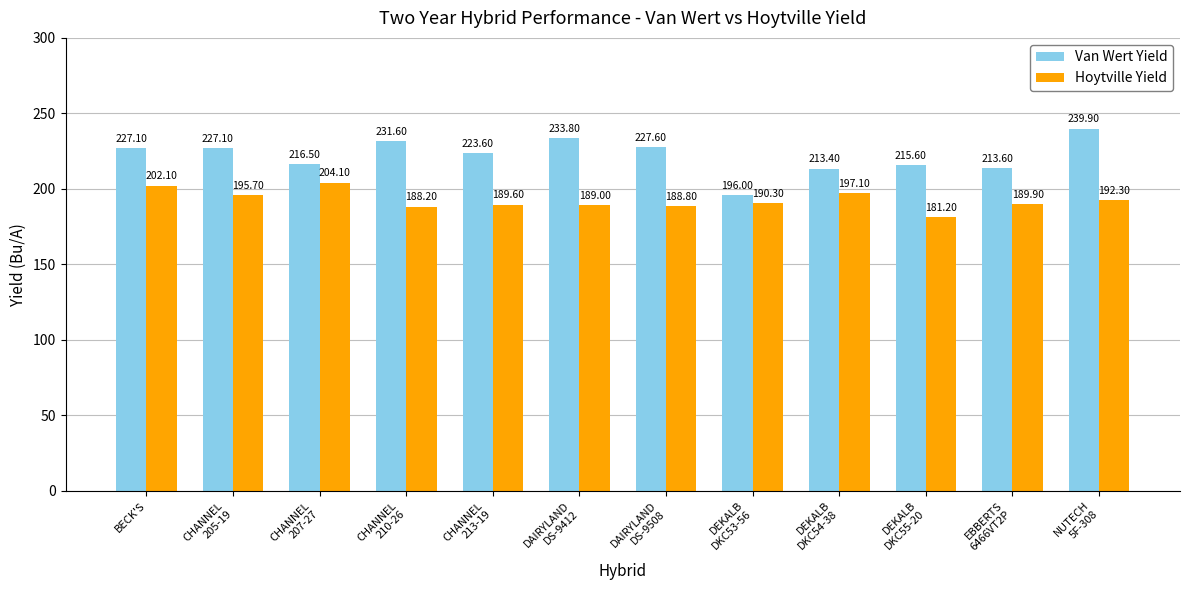

What is the maximum value shown in the chart?

239.9